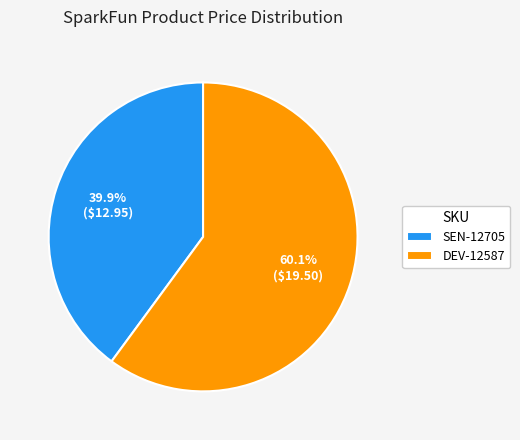

Which category has the smallest portion of the pie?

SEN-12705